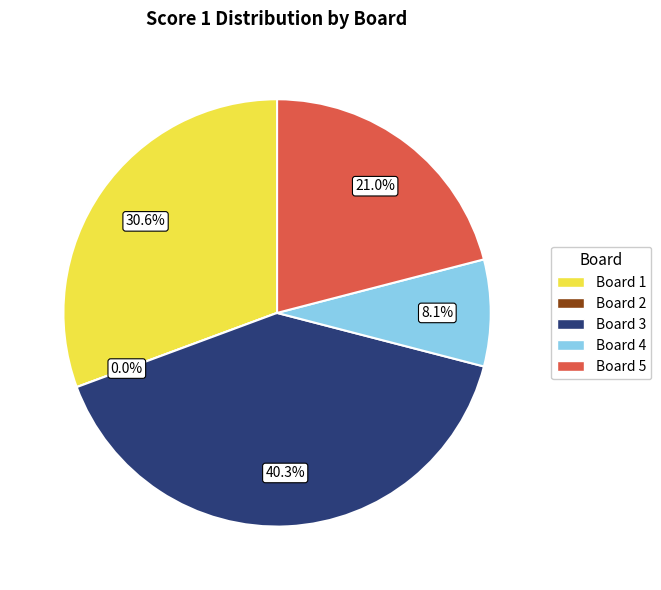

What is the total percentage of Board 3 and Board 2?

40.3%